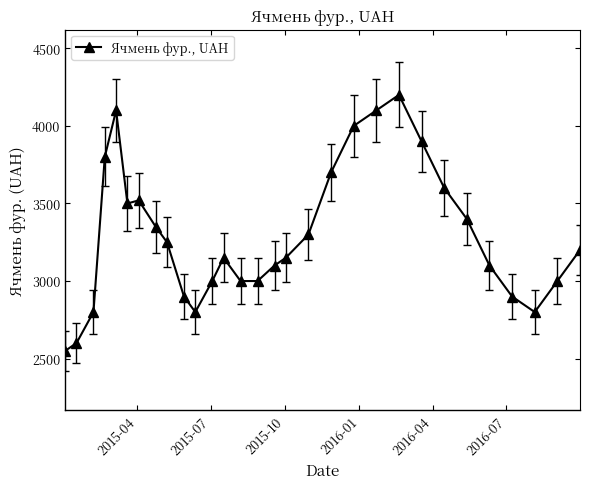

What is the value of the 7th point from the left?

3520